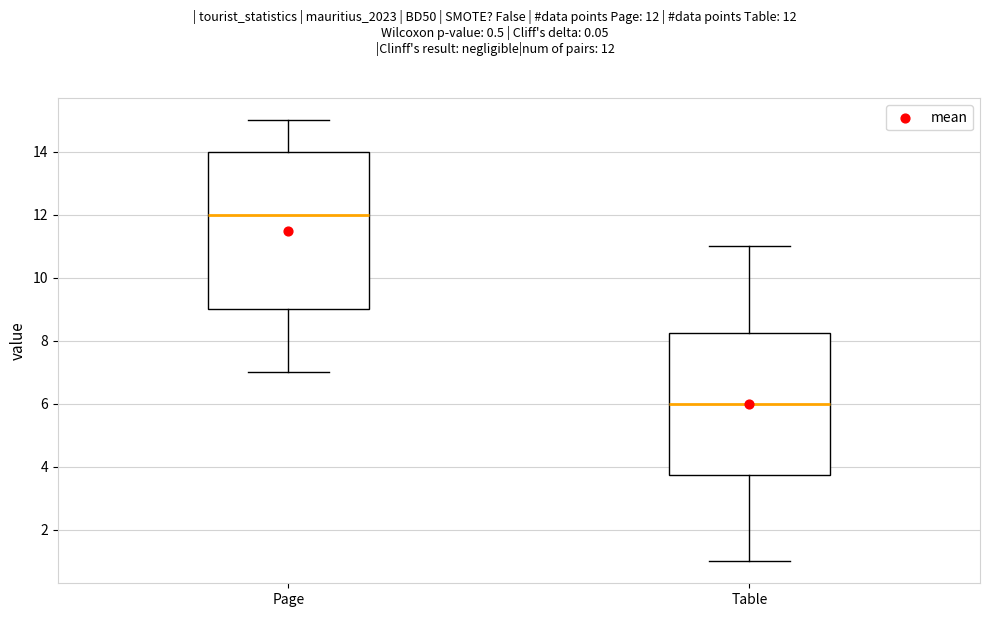

Which box's median line is the highest?

Page